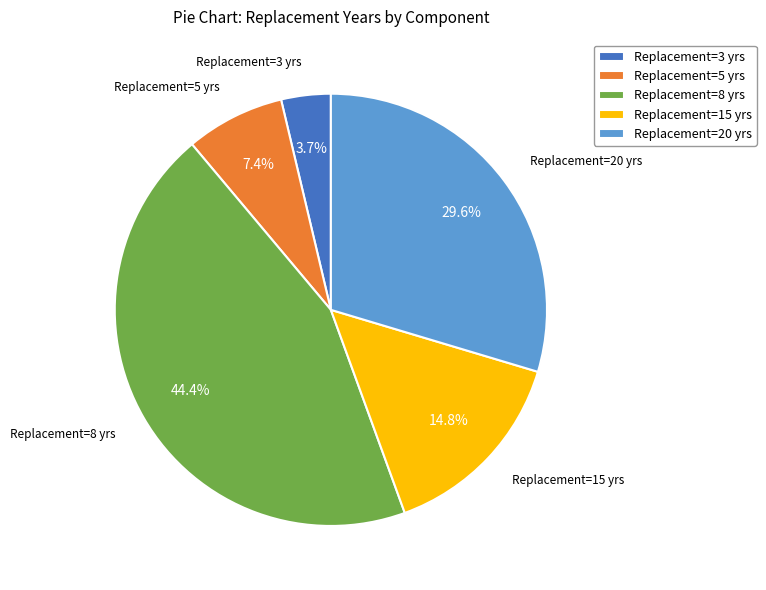

Is Replacement=15 yrs the majority of the pie?

No